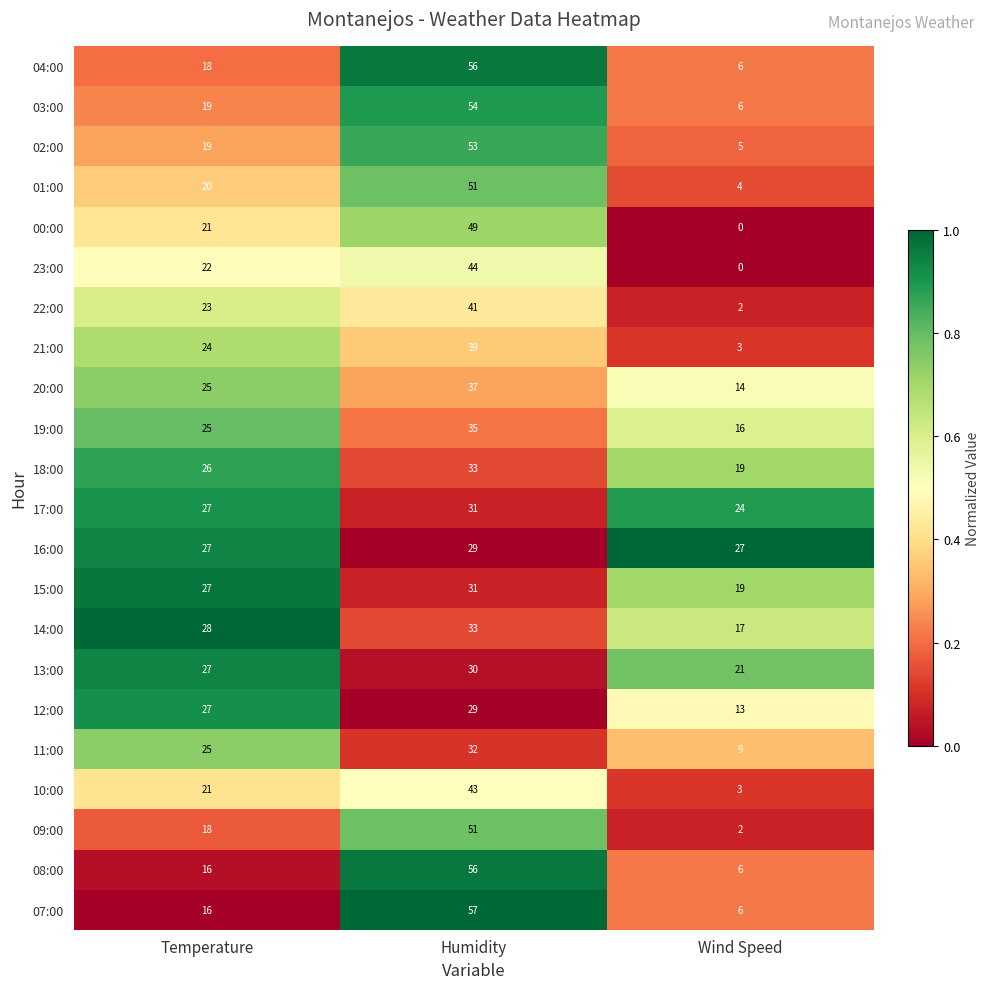

The 19:00 series shows 25 at Temperature. True or false?

True